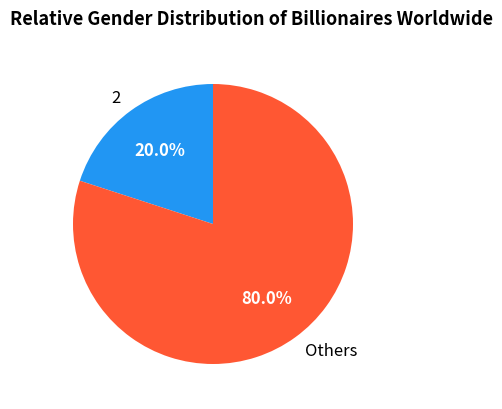

Rank the categories by value from highest to lowest.

Others, 2